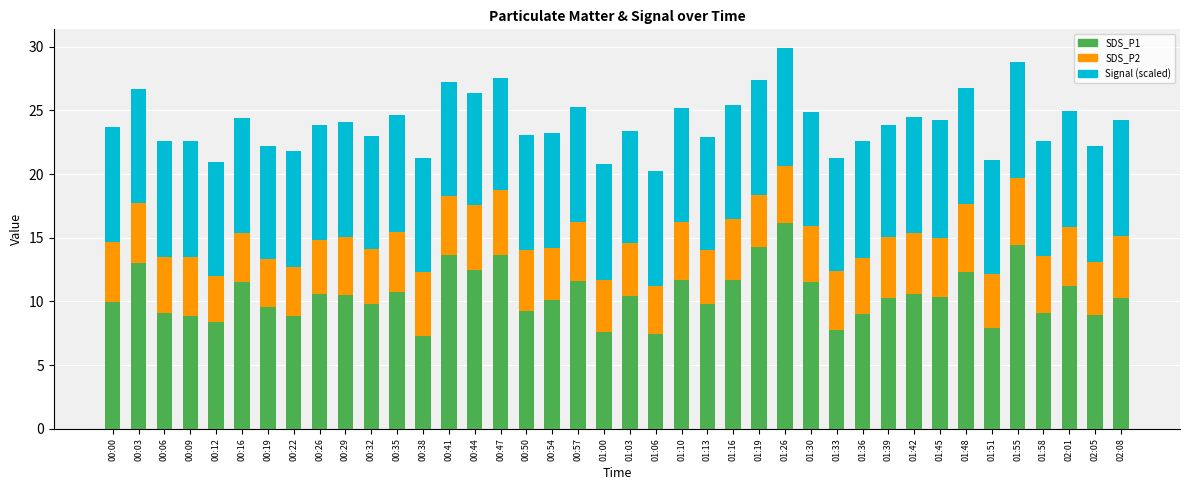

What is the difference between the maximum and minimum values in the SDS_P1 series?

8.9